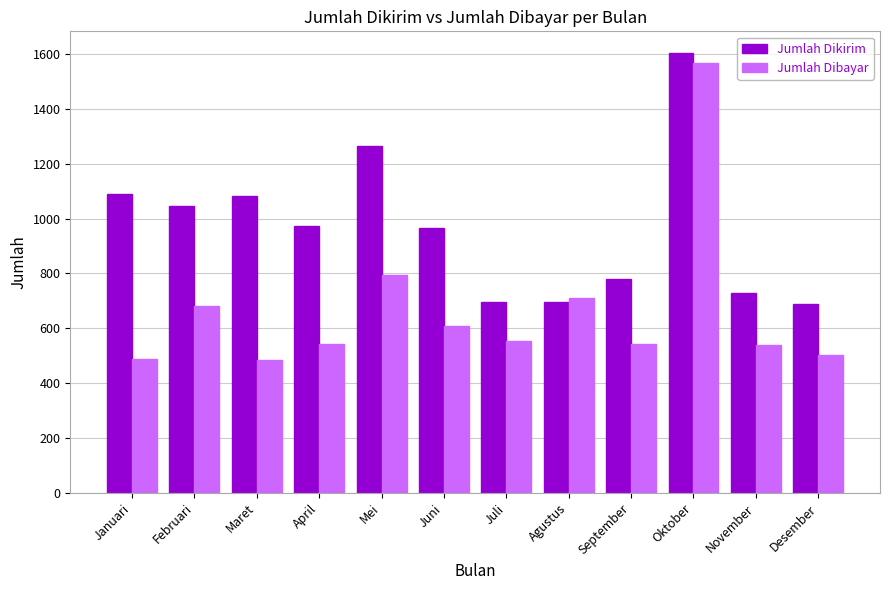

What is the maximum value for Jumlah Dikirim?

1602